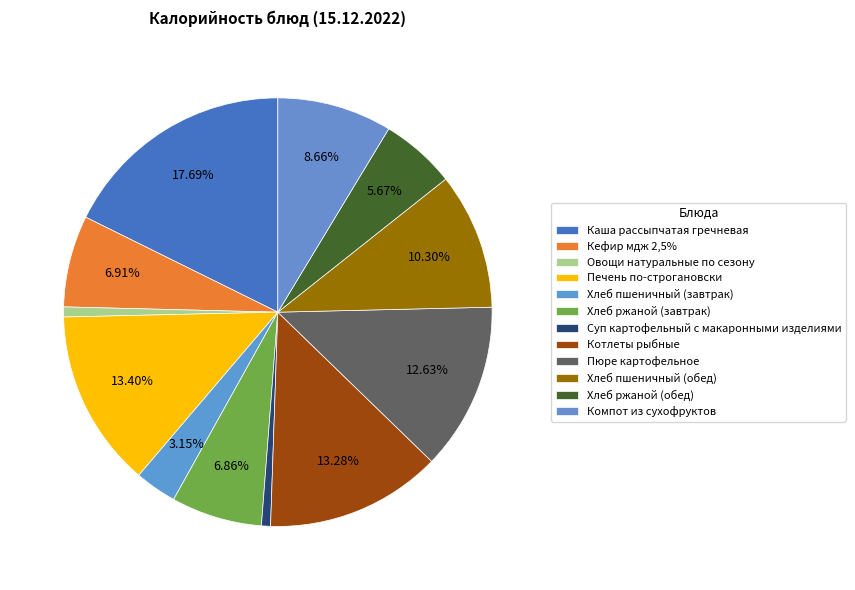

How many slices are in this pie chart?

12